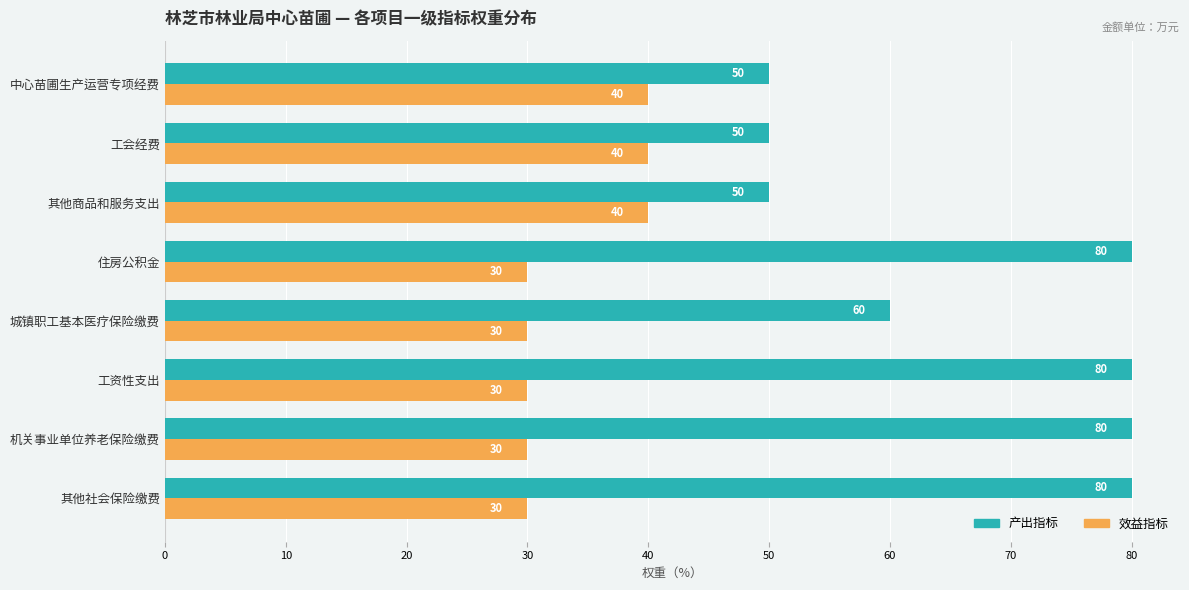

What are all the series names shown in the legend?

产出指标, 效益指标